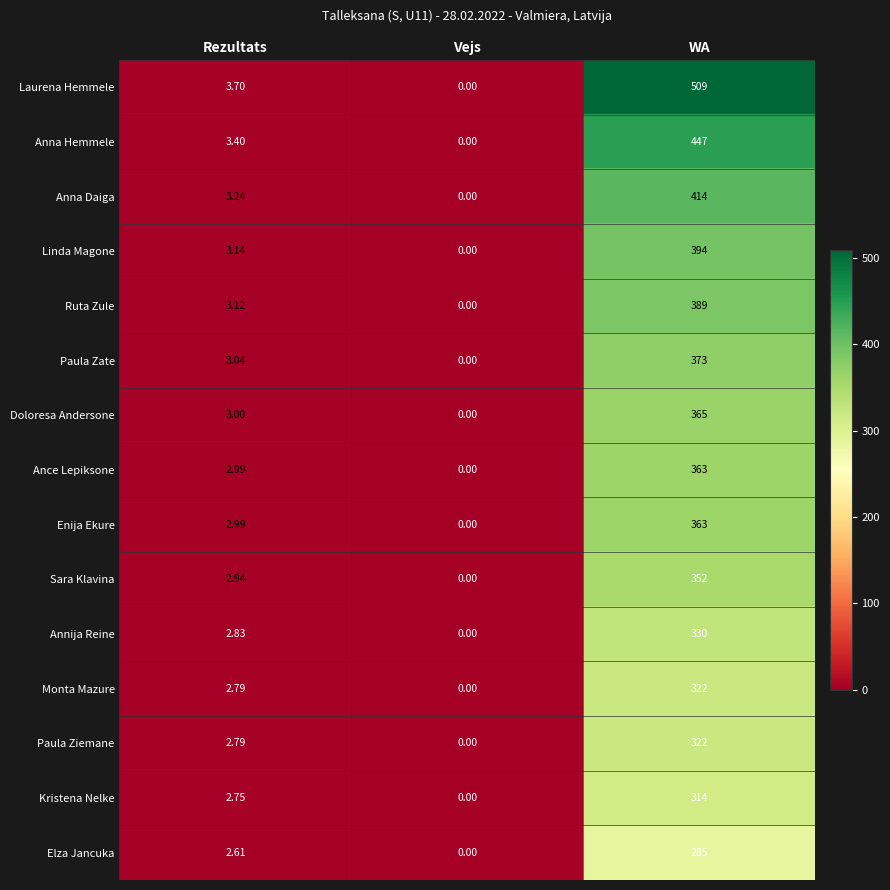

At which category does the chart reach its minimum across all series?

Vejs